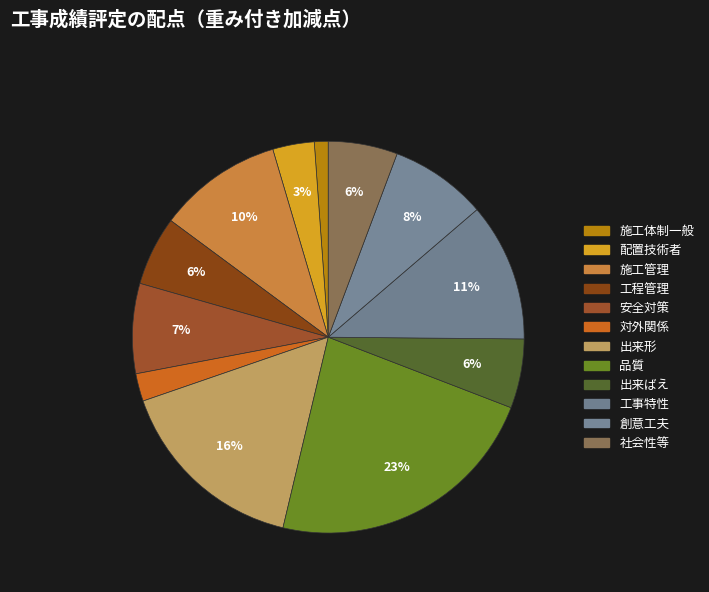

Which category has the biggest portion of the pie?

品質